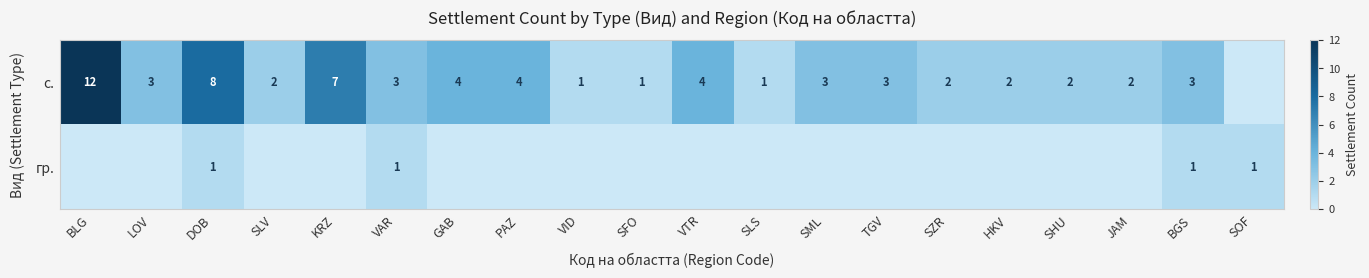

The с. series shows 2 at SHU. True or false?

True